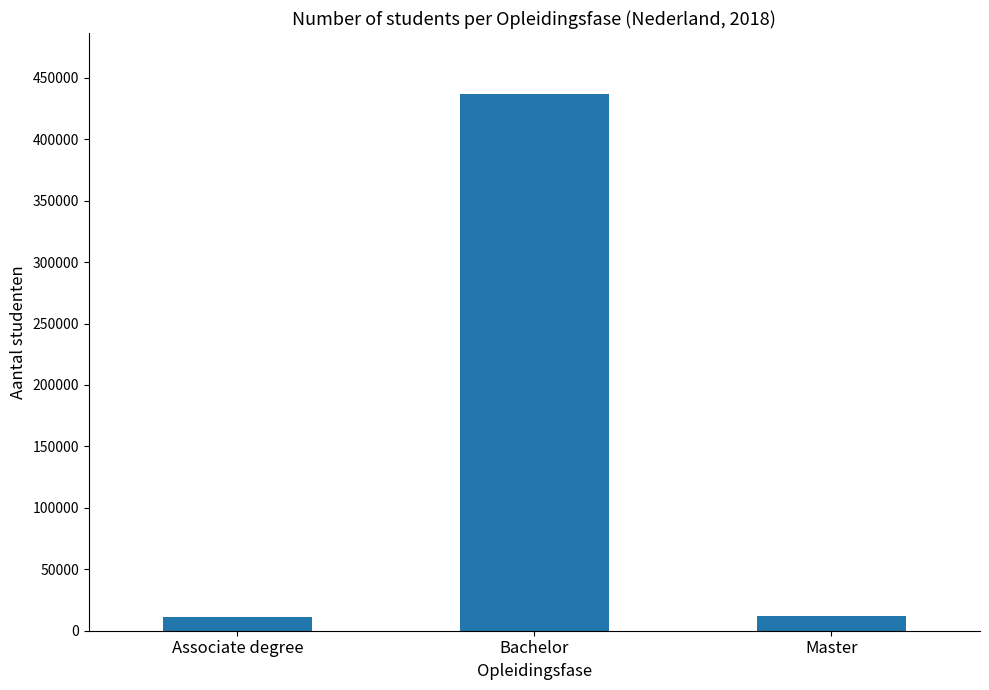

What is the label of the 2nd bar from the right?

Bachelor